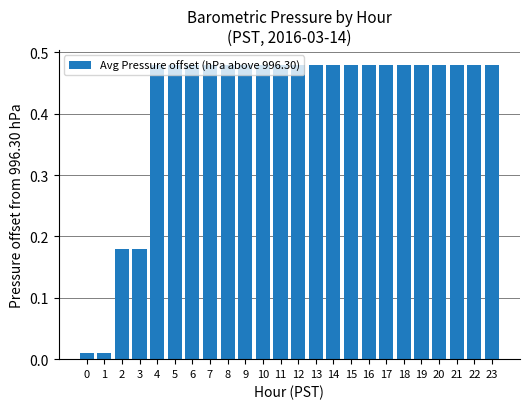

True or false: the data shows 0.1 at 13.

False